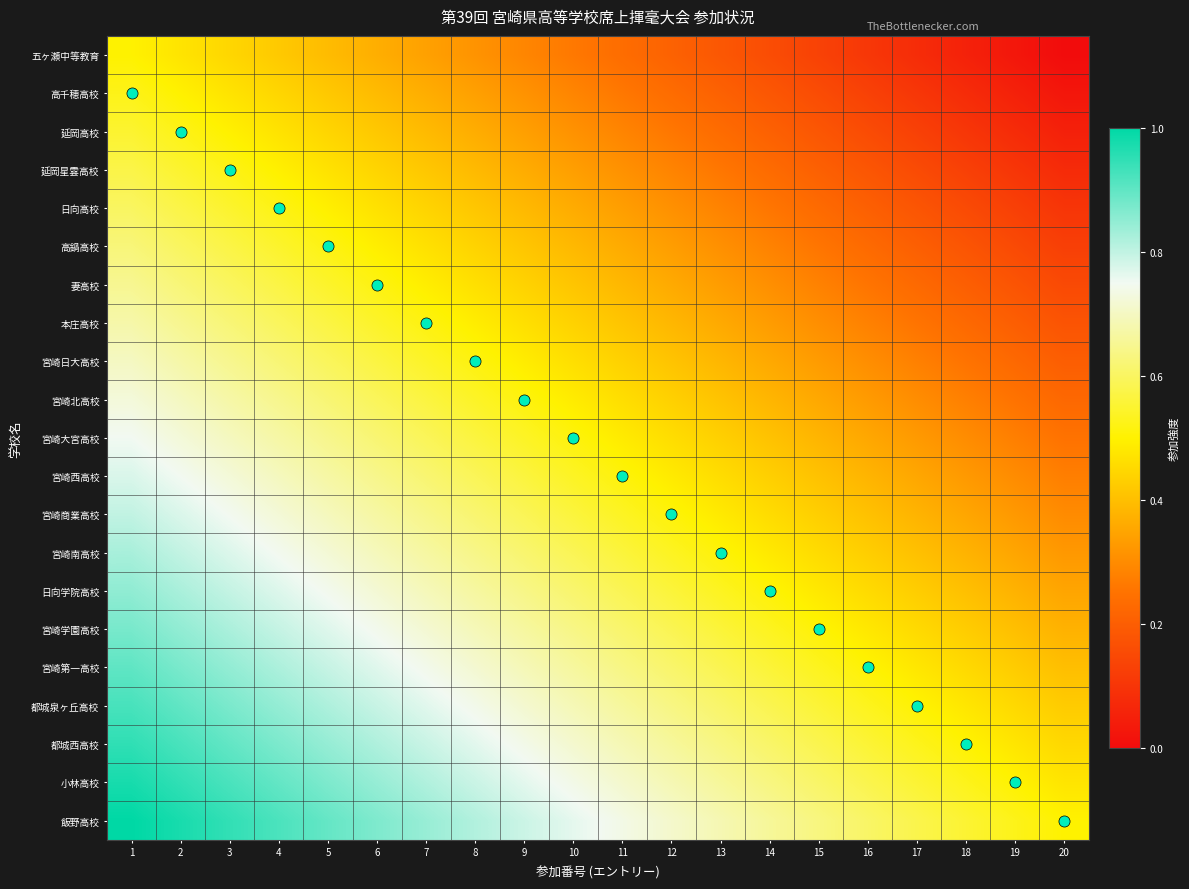

At how many categories does at least one series exceed 0?

20